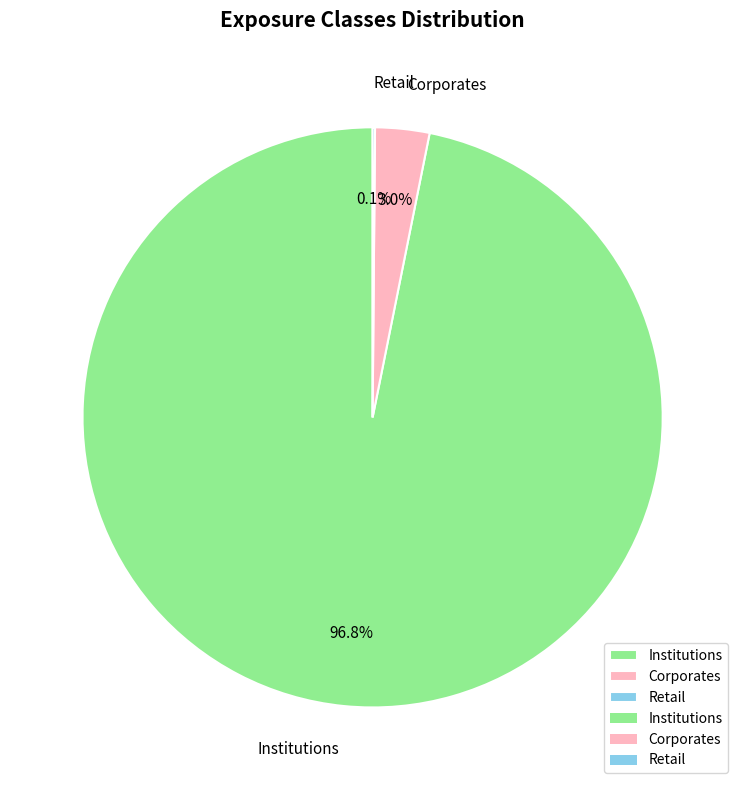

The Institutions slice represents 97% of the pie. True or false?

True